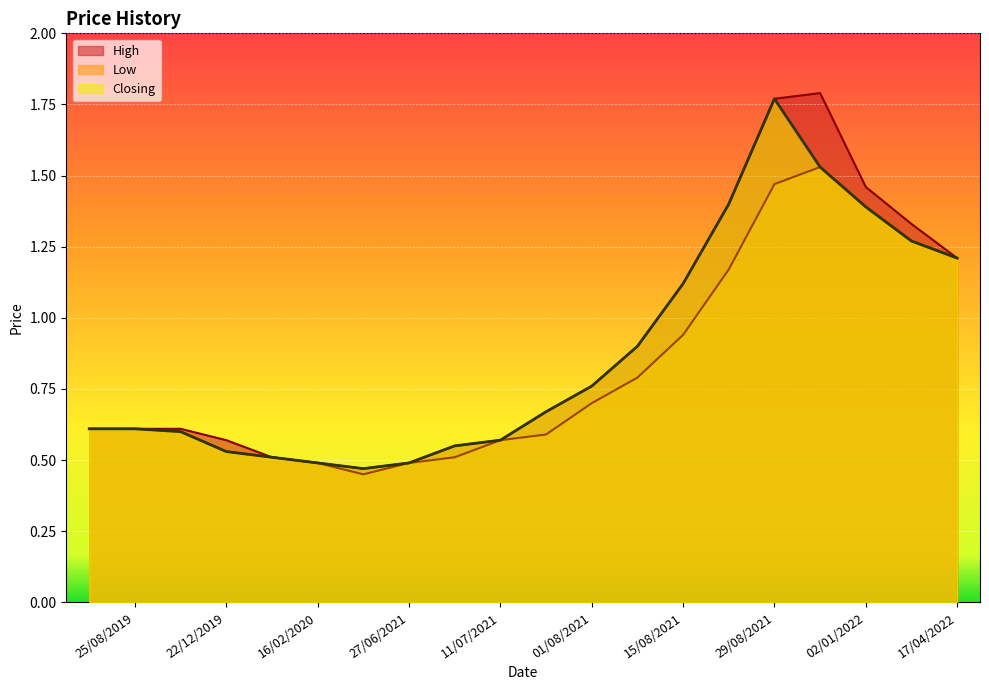

Which category has the lowest value in the High series?

20/06/2021